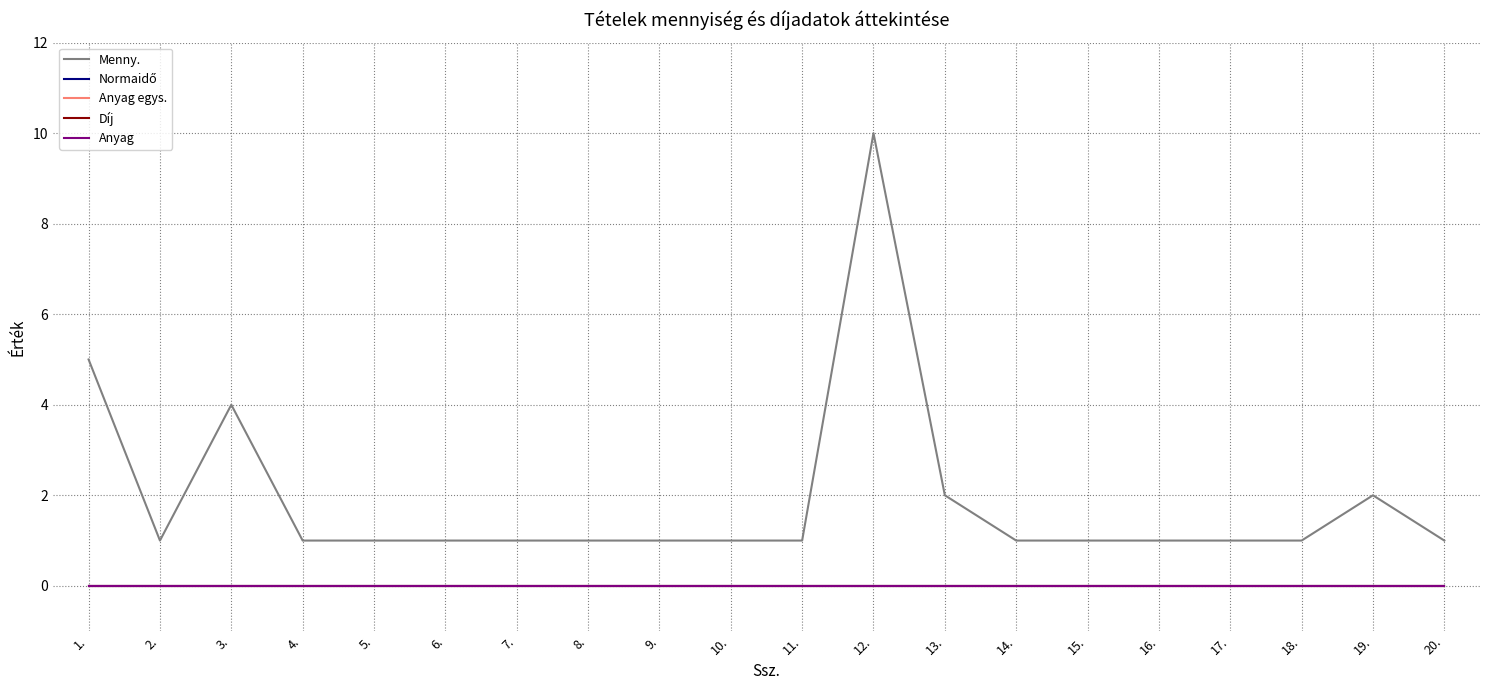

List the labels in order of Anyag egys. value, largest first.

1., 2., 3., 4., 5., 6., 7., 8., 9., 10., 11., 12., 13., 14., 15., 16., 17., 18., 19., 20.